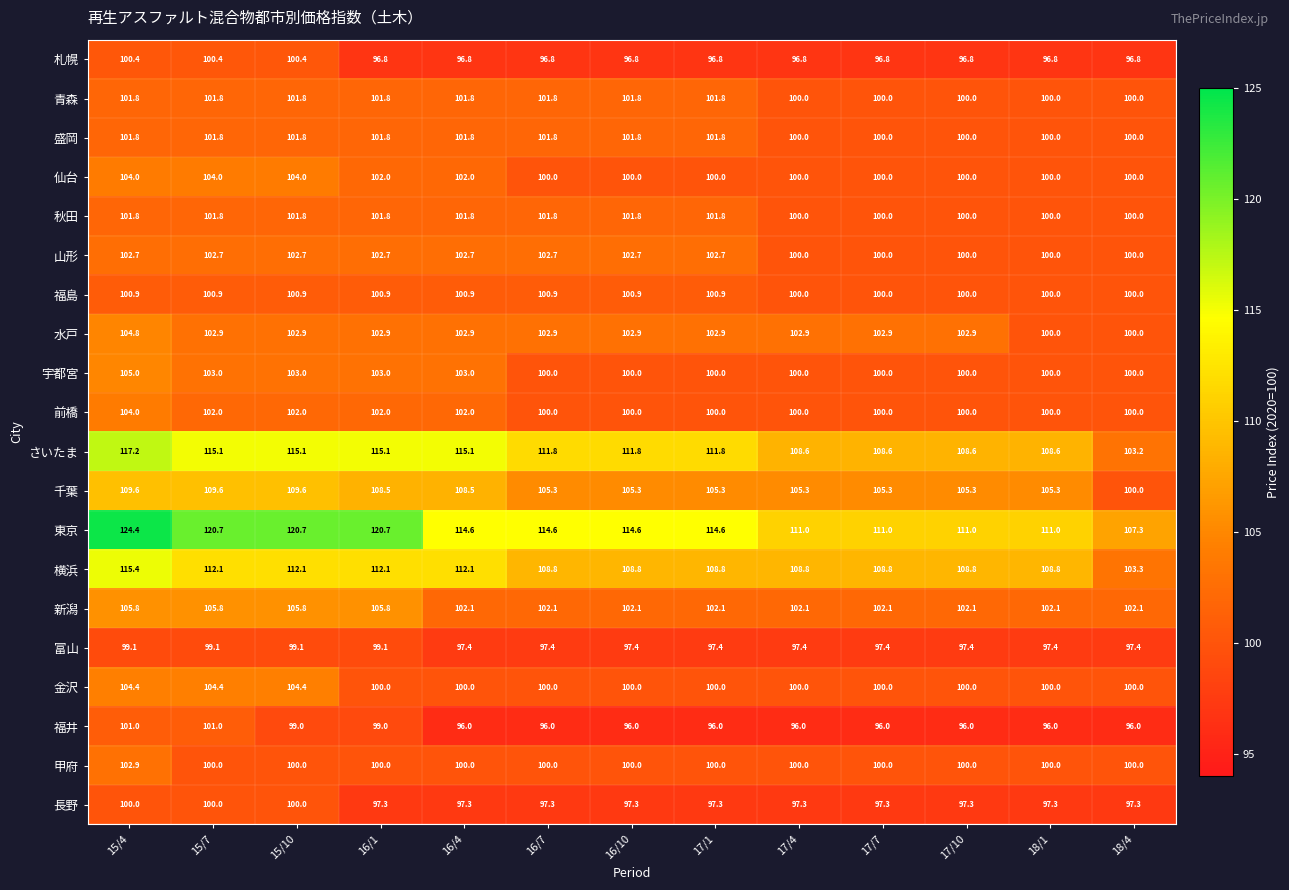

What is the minimum value shown in the chart?

96.0